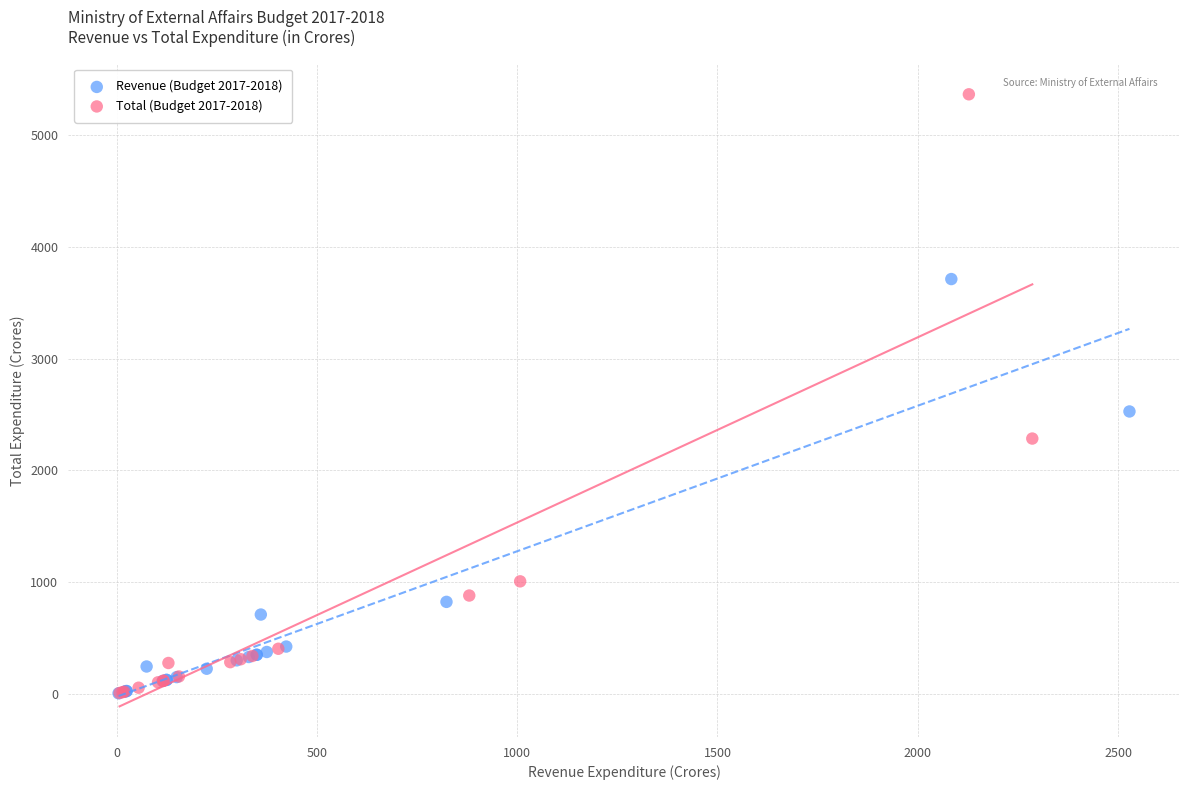

Which series reaches the maximum Y coordinate?

Total (Budget 2017-2018)